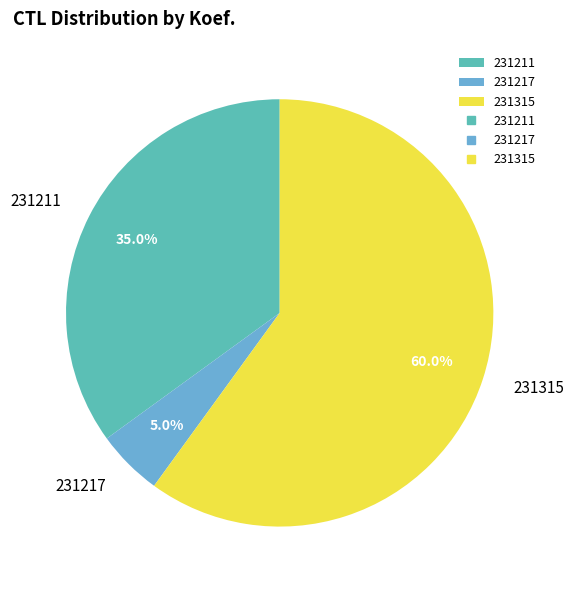

What percentage is the 231217 slice, to the nearest percent?

5%